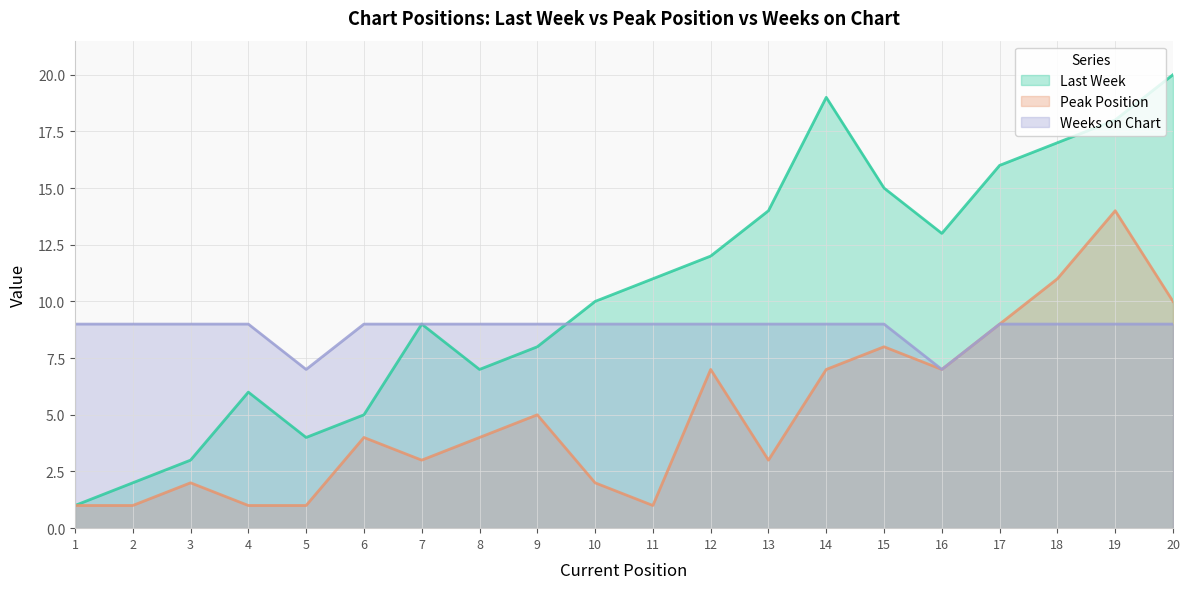

Reading left to right, extract all data points from this chart.

Last Week: 1=1	2=2	3=3	4=6	5=4	6=5	7=9	8=7	9=8	10=10	11=11	12=12	13=14	14=19	15=15	16=13	17=16	18=17	19=18	20=20
Peak Position: 1=1	2=1	3=2	4=1	5=1	6=4	7=3	8=4	9=5	10=2	11=1	12=7	13=3	14=7	15=8	16=7	17=9	18=11	19=14	20=10
Weeks on Chart: 1=9	2=9	3=9	4=9	5=7	6=9	7=9	8=9	9=9	10=9	11=9	12=9	13=9	14=9	15=9	16=7	17=9	18=9	19=9	20=9